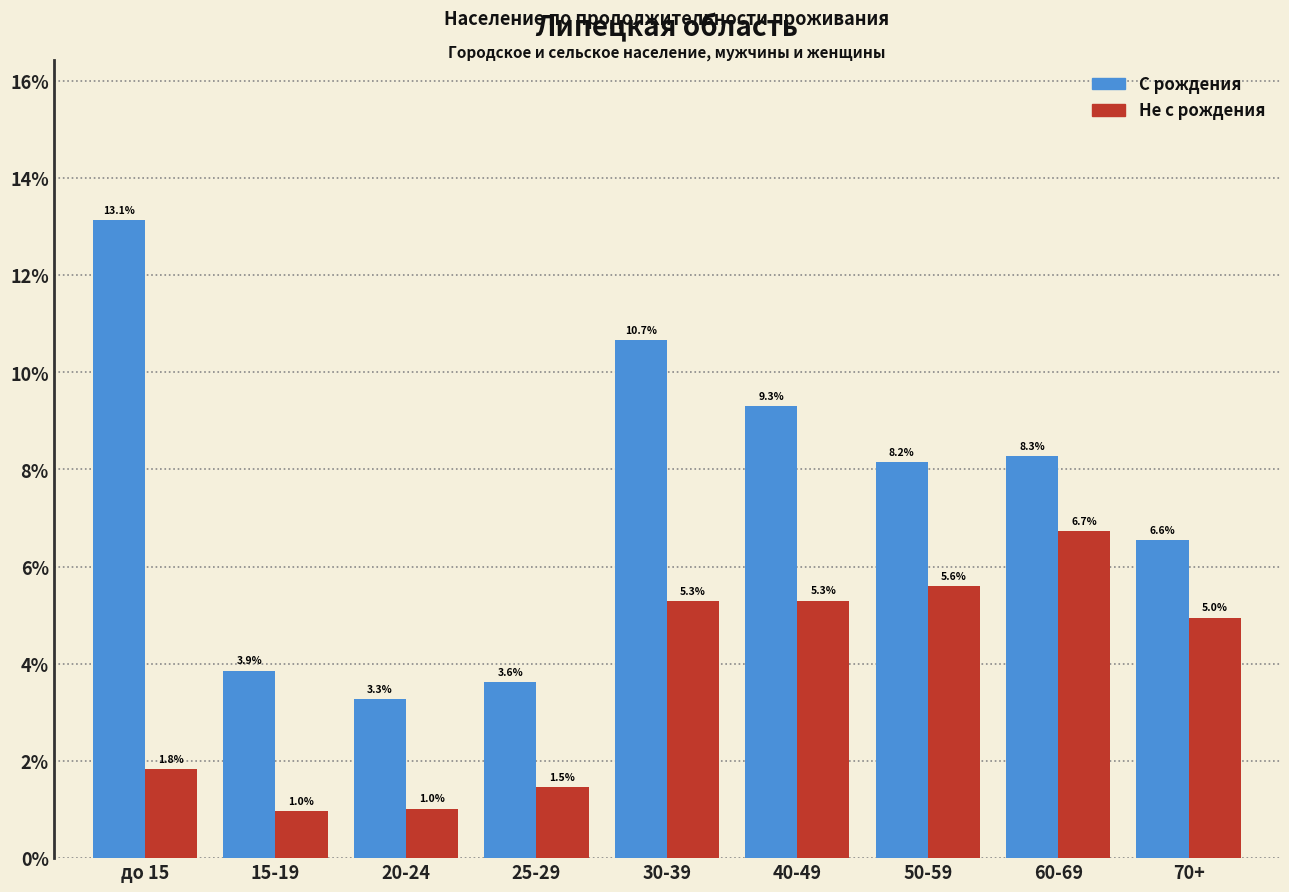

Reading left to right, list all the values displayed in this chart.

С рождения: до 15=13.1	15-19=3.9	20-24=3.3	25-29=3.6	30-39=10.7	40-49=9.3	50-59=8.2	60-69=8.3	70+=6.6
Не с рождения: до 15=1.8	15-19=1.0	20-24=1.0	25-29=1.5	30-39=5.3	40-49=5.3	50-59=5.6	60-69=6.7	70+=5.0